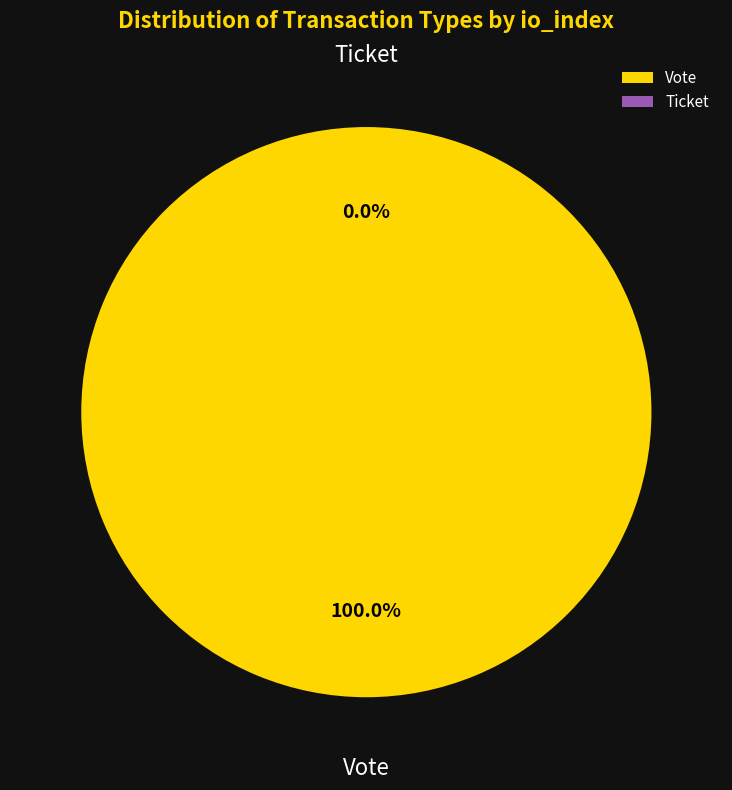

How many segments does this pie chart have?

2